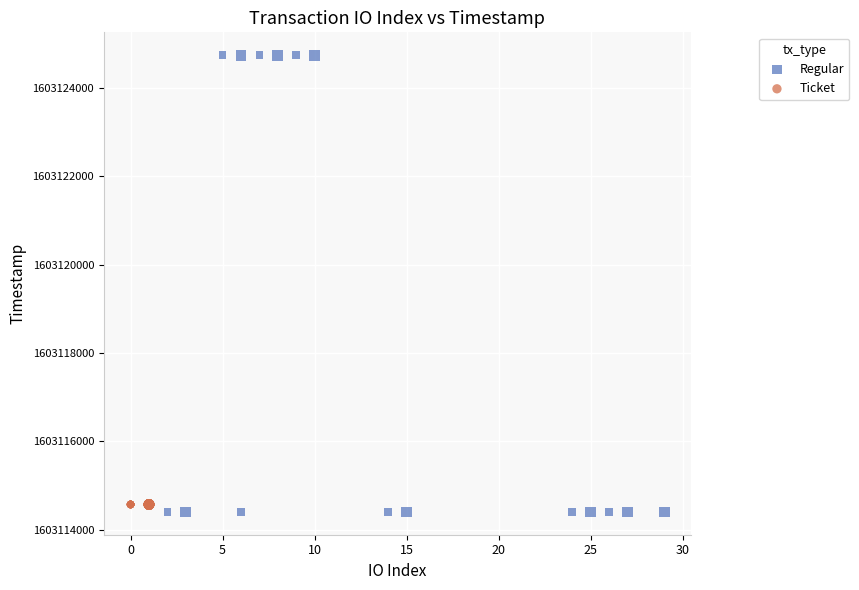

Which series reaches the maximum Y coordinate?

Regular